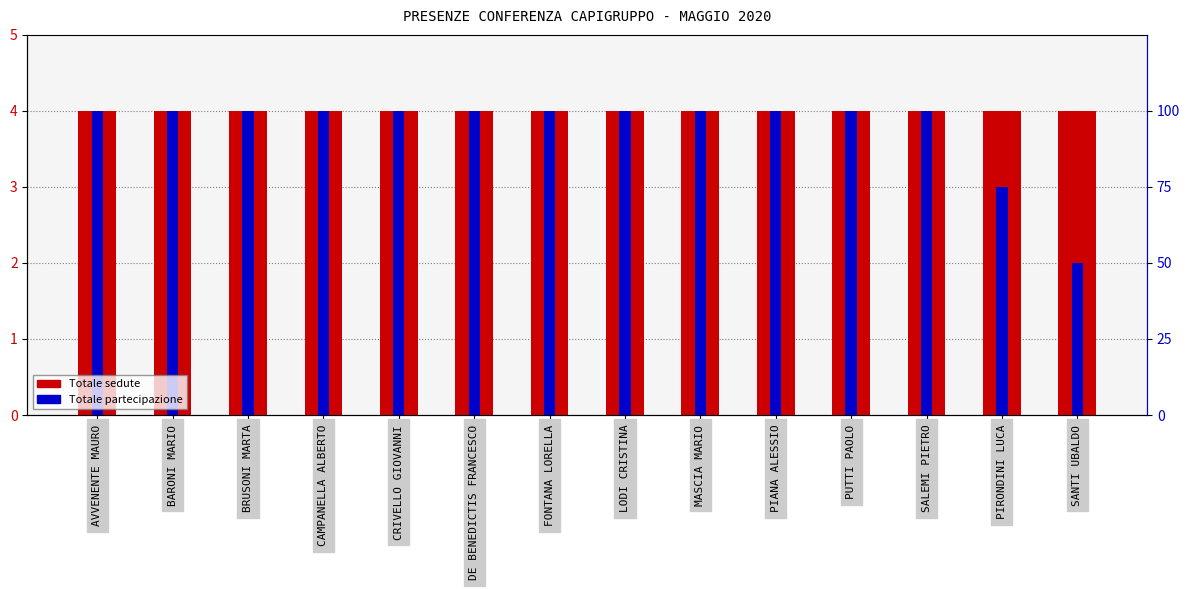

How many bars are there in total?

28